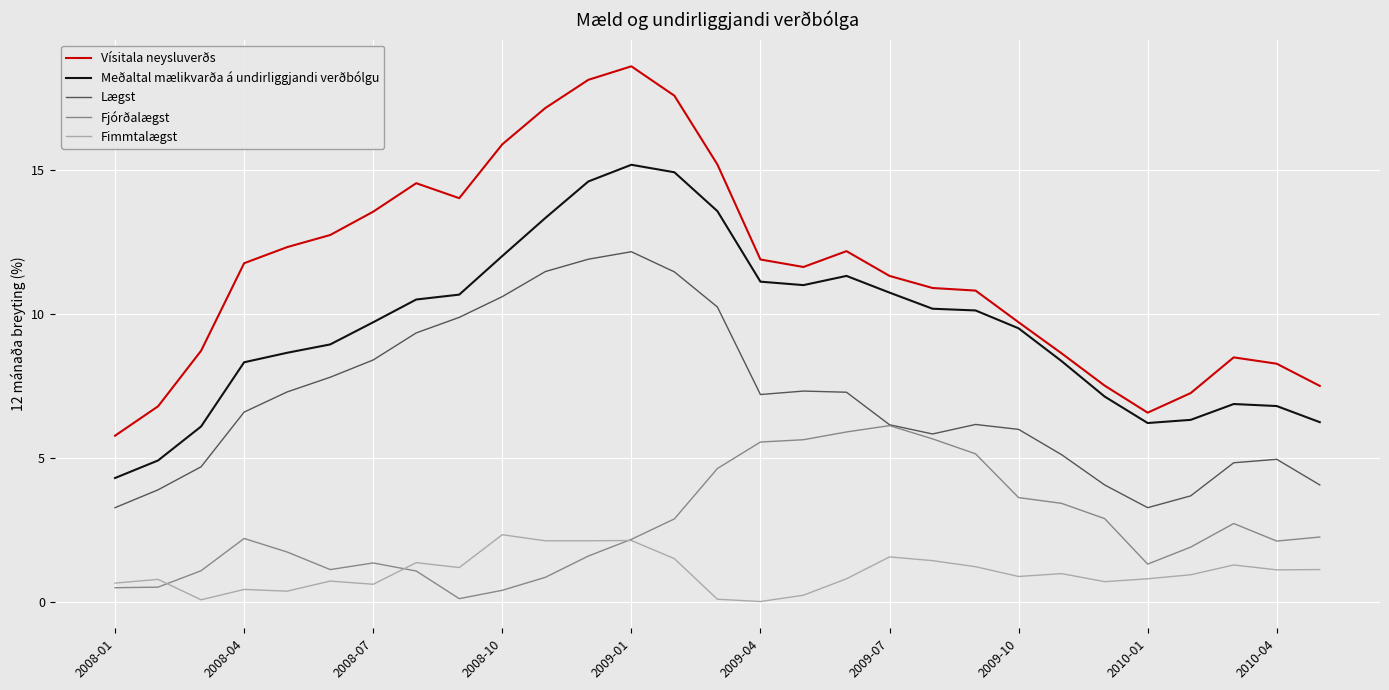

True or false: Fjórðalægst and Fimmtalægst intersect in this chart.

True